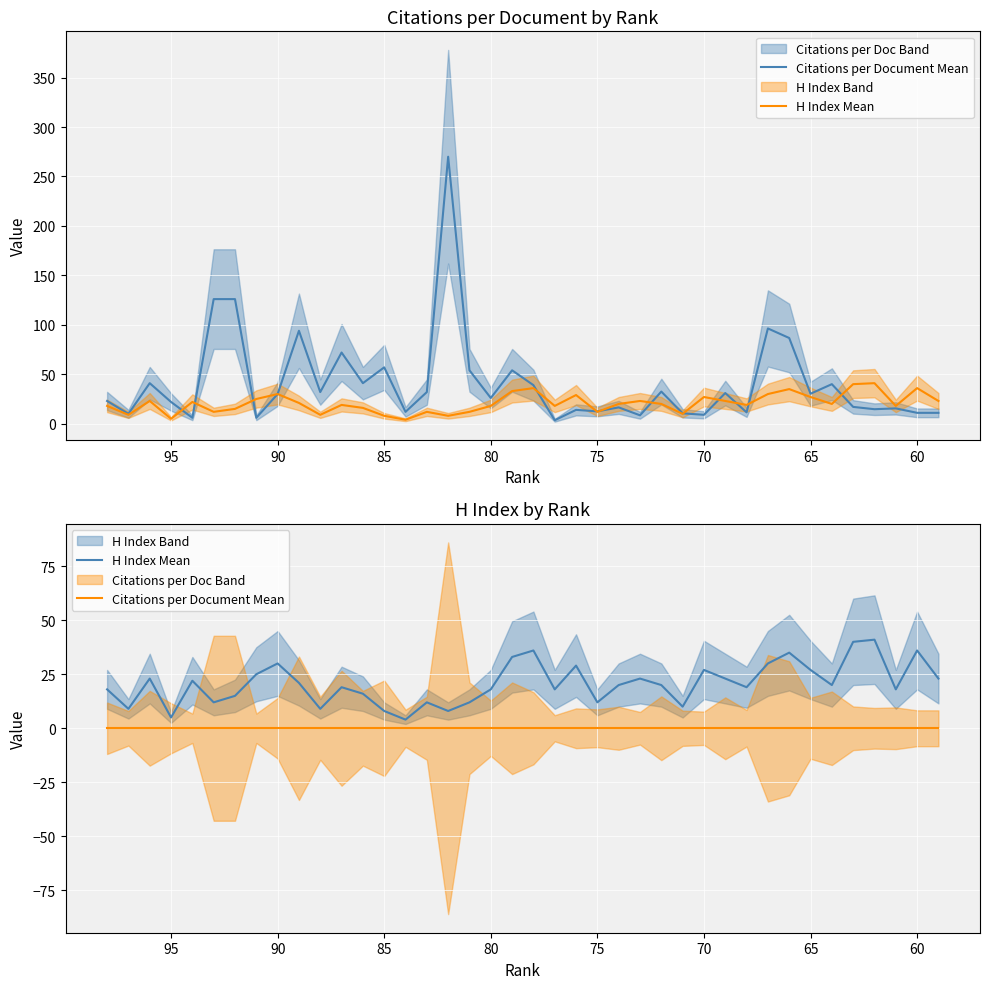

Is this an area chart (filled region under the line)?

No